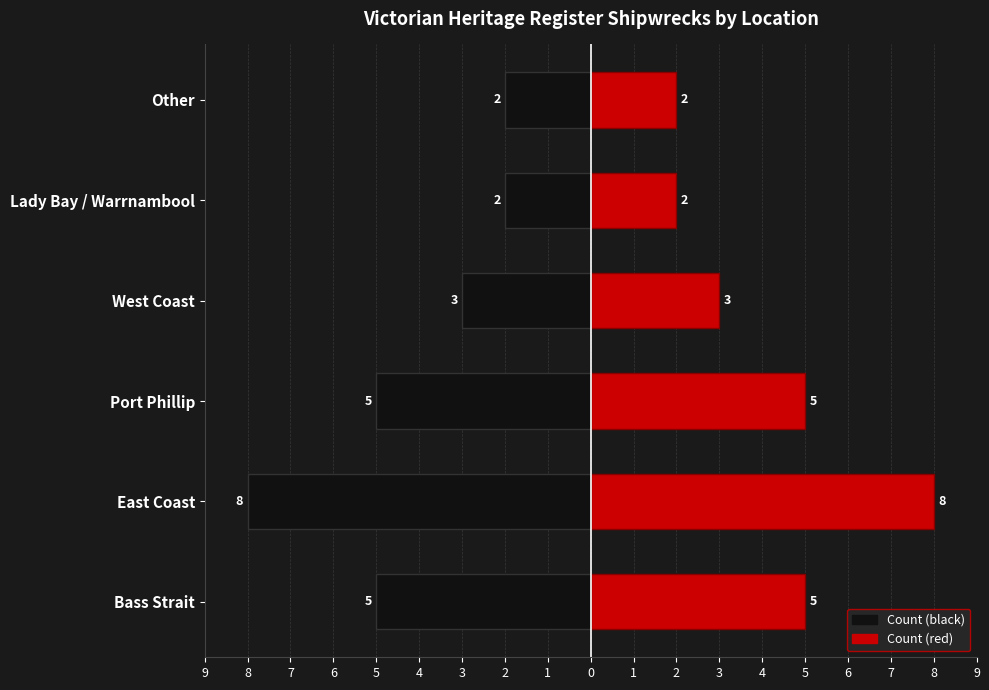

Is it true that Count (left) equals -1 at Other?

False